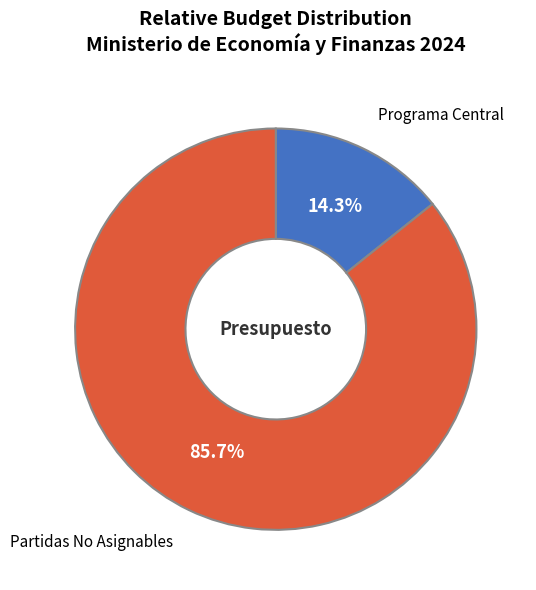

How many segments does this pie chart have?

2